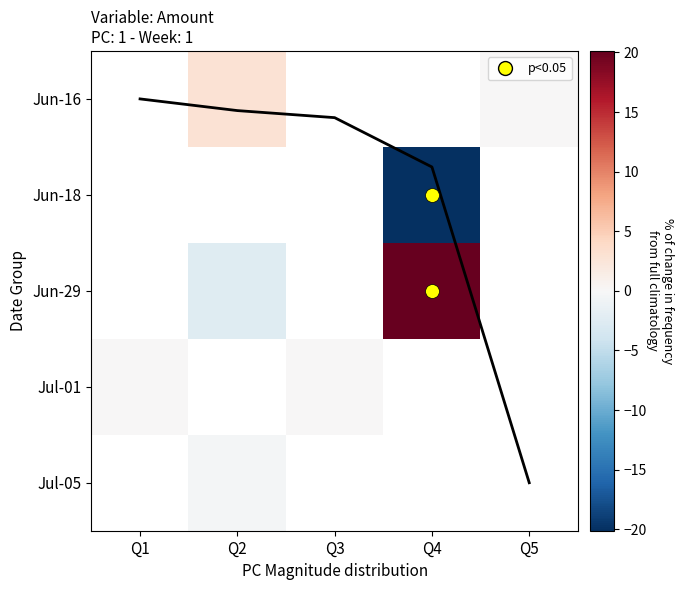

How many values in Jul-05 are below zero?

1